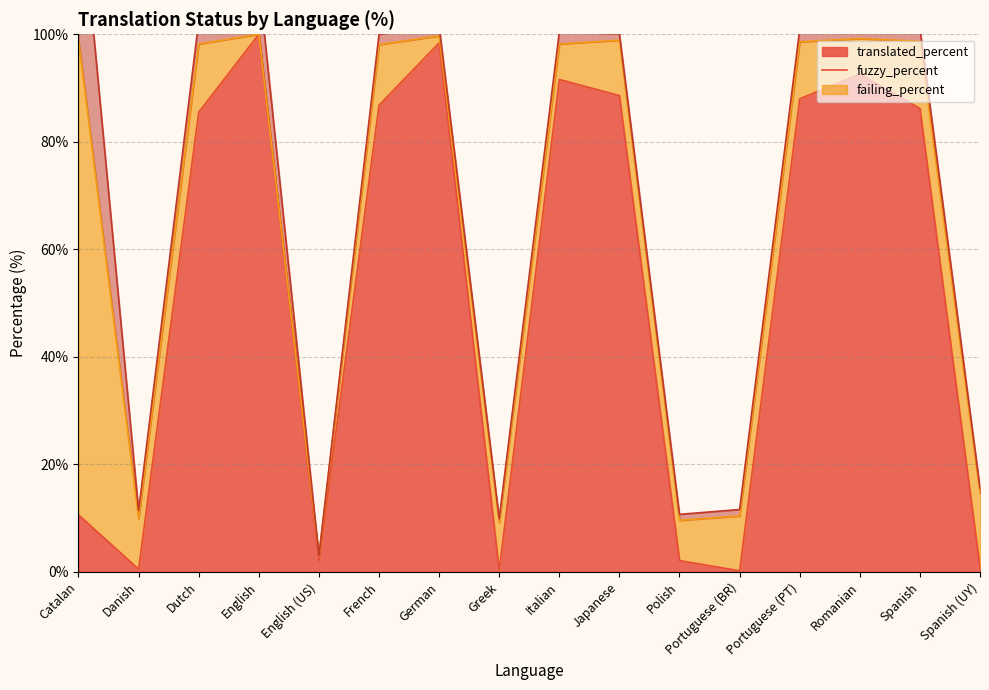

What is the average value of the translated_percent series?

52.1